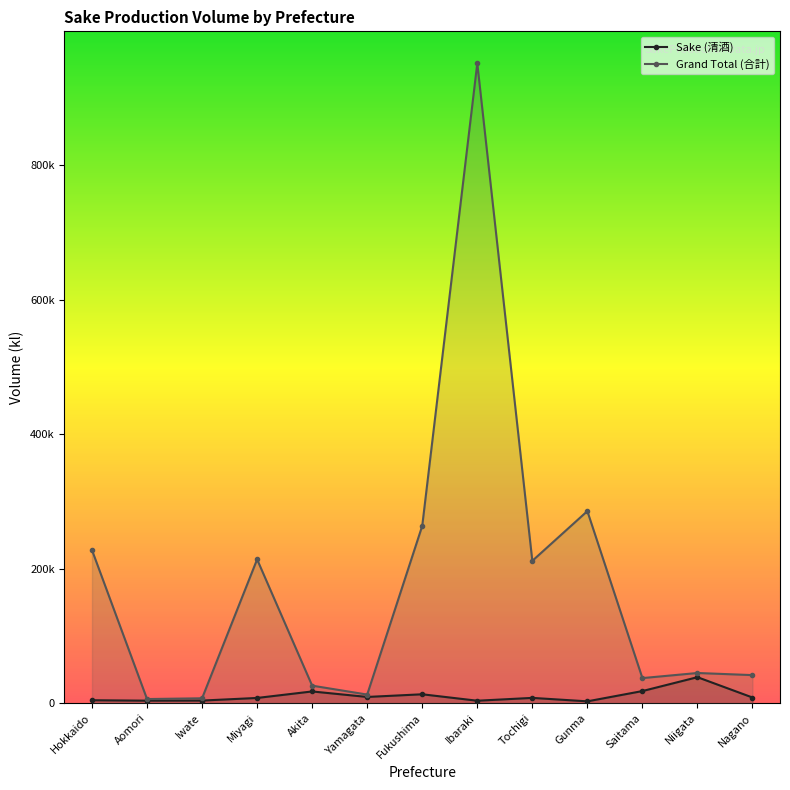

What is the difference between the Grand Total (合計) values at Hokkaido and Yamagata?

214917